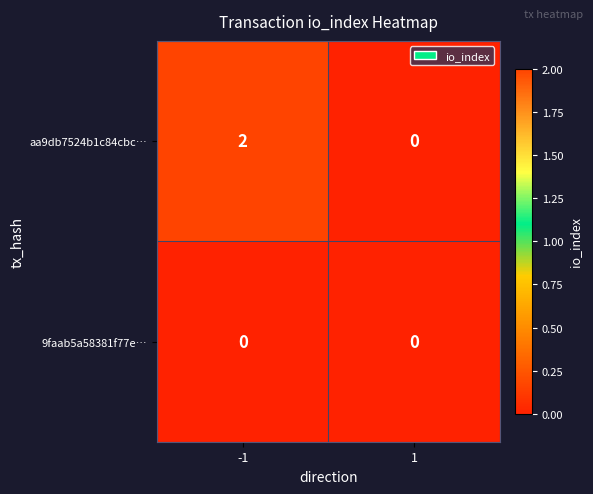

Reading left to right, what are all the values shown in this chart?

aa9db7524b1c84cbc…: -1=2	1=0
9faab5a58381f77e…: -1=0	1=0